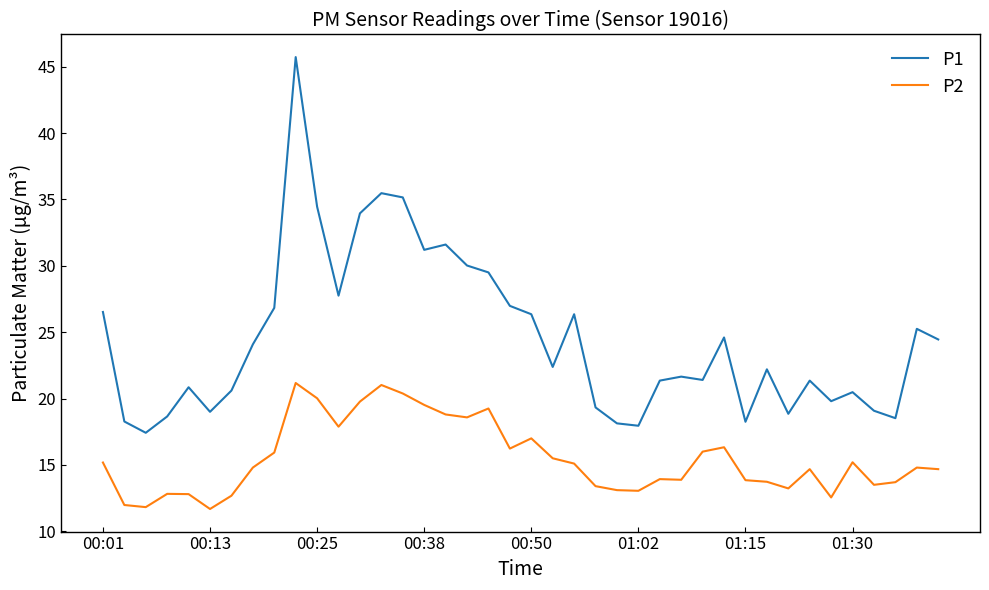

What is the highest value of the P1 series?

45.7